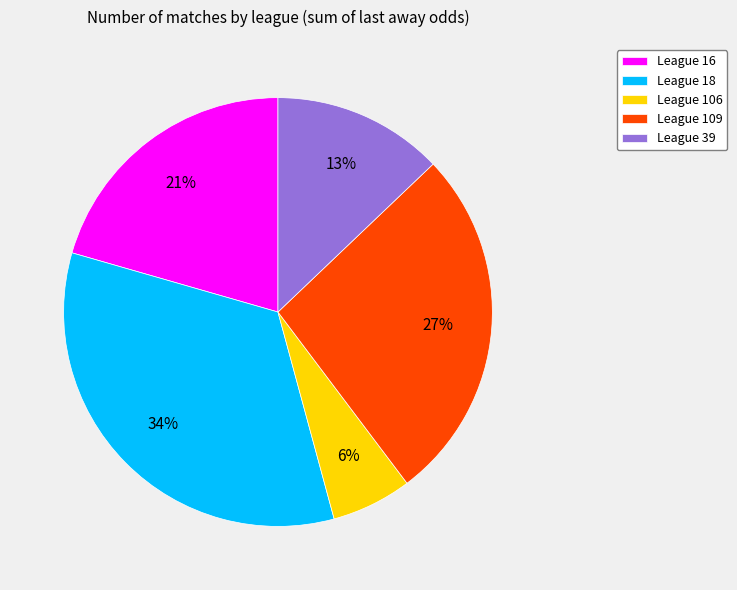

Combined, do League 18 and League 39 account for over 50%?

No